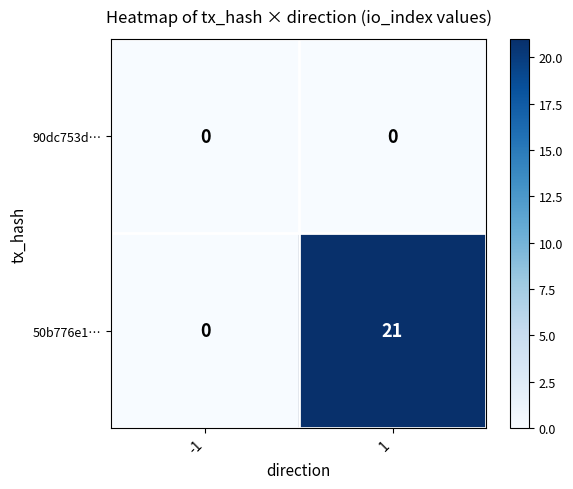

Which series has the largest total across all categories?

50b776e1…